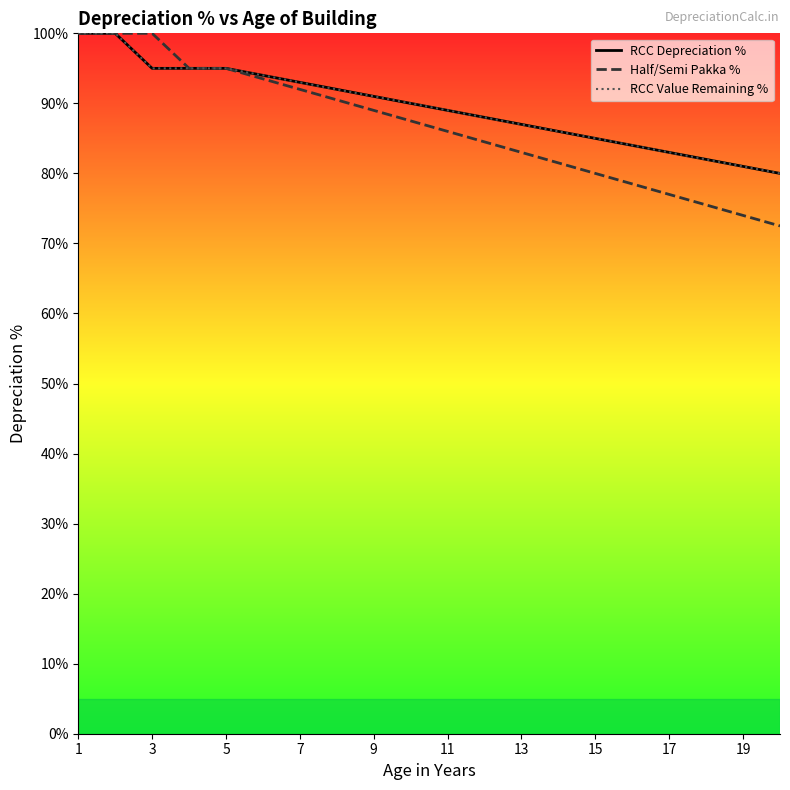

True or false: RCC Depreciation % and RCC Value Remaining % intersect in this chart.

False